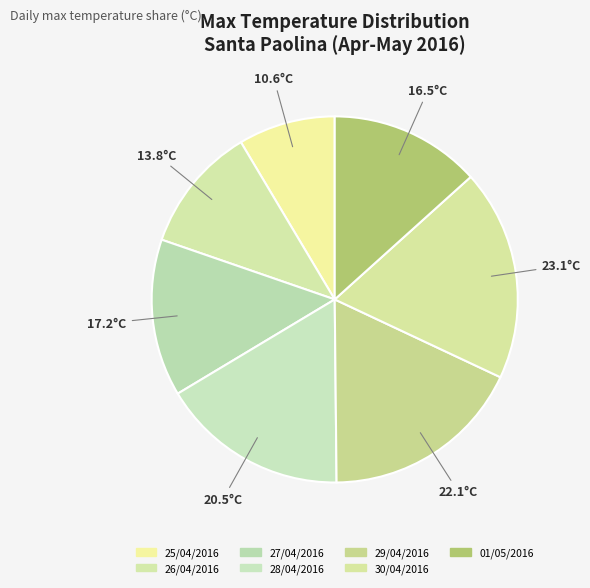

Is it true that 01/05/2016 is 13% of the pie?

True